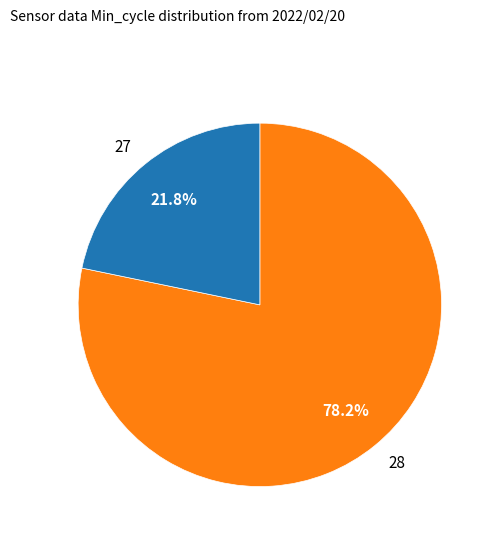

To the nearest percent, what is the average slice percentage?

50%